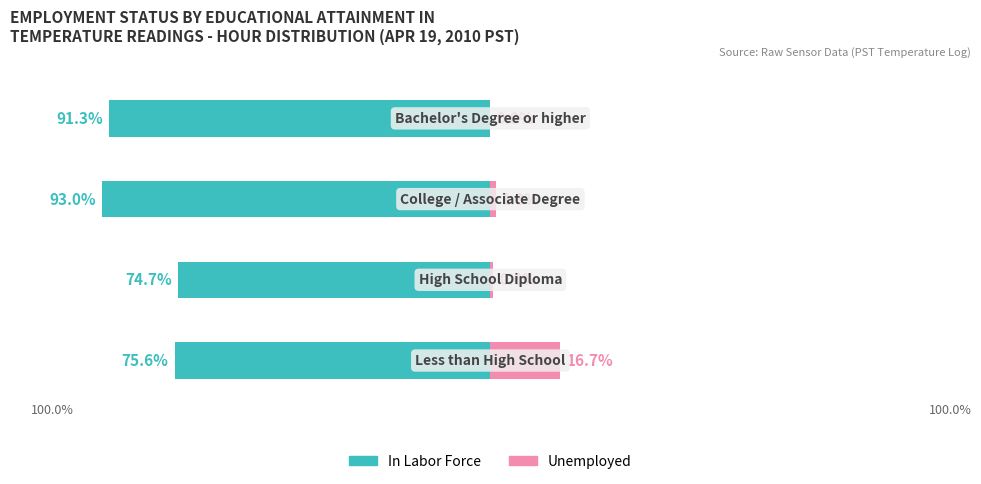

What is the average value of the In Labor Force series?

-83.7